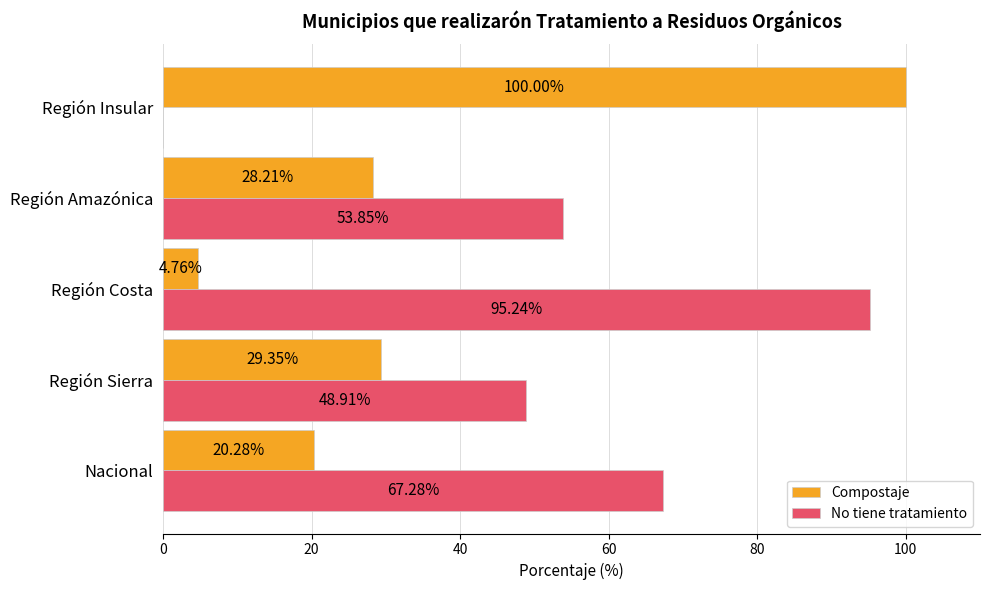

Which series has the largest total across all categories?

No tiene tratamiento